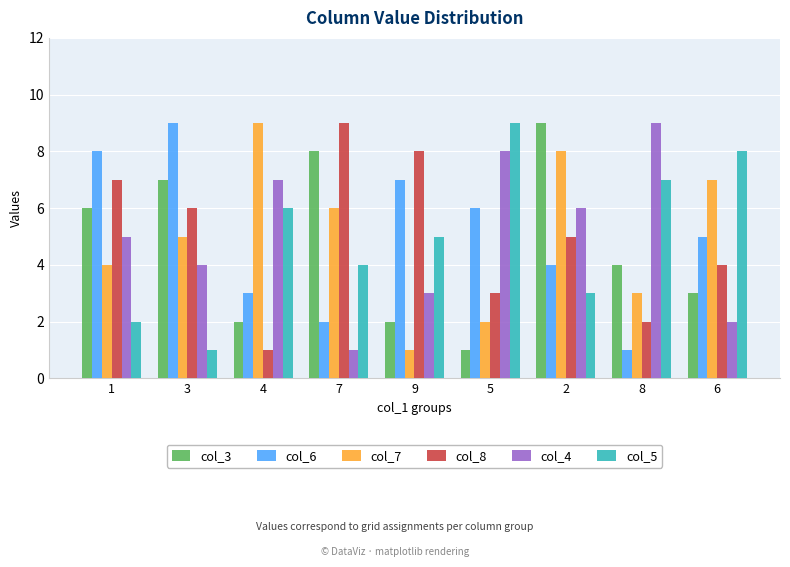

What are all the series names shown in the legend?

col_3, col_6, col_7, col_8, col_4, col_5